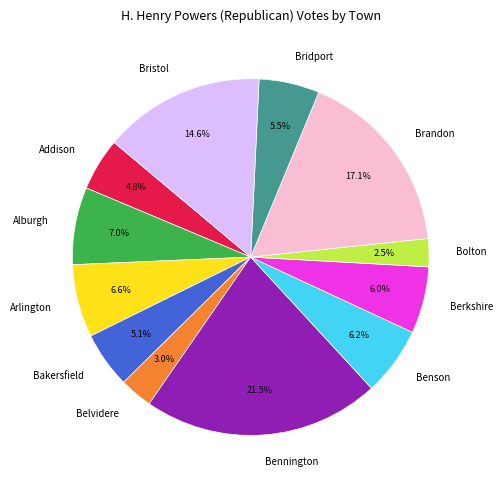

To the nearest percent, what is the combined percentage of Bridport and Benson?

12%